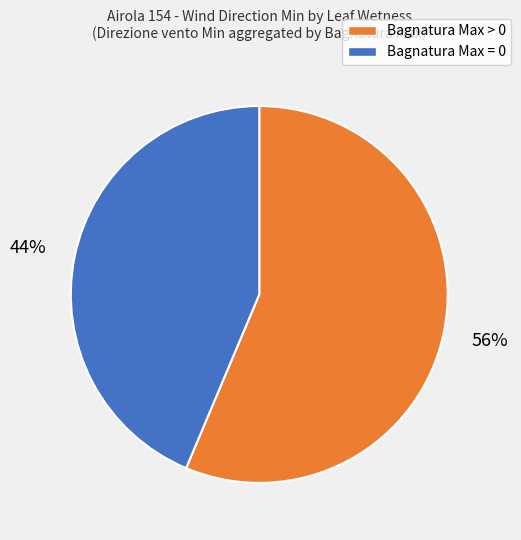

To the nearest percent, what portion does Bagnatura Max = 0 represent?

44%